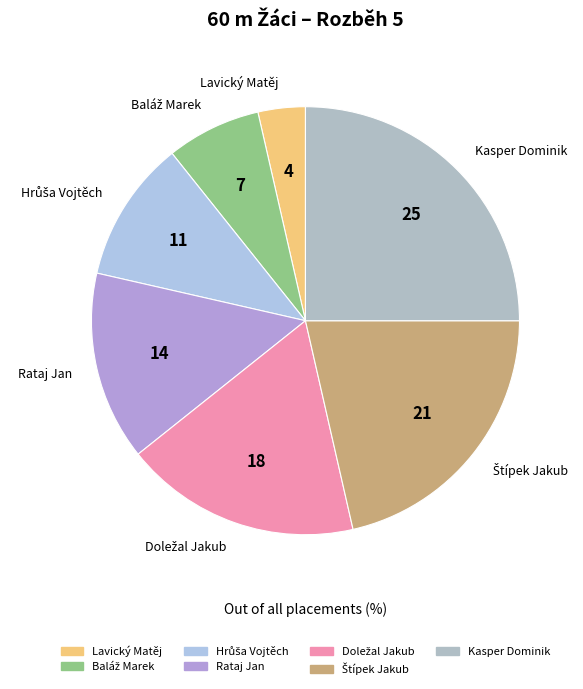

How many segments does this pie chart have?

7